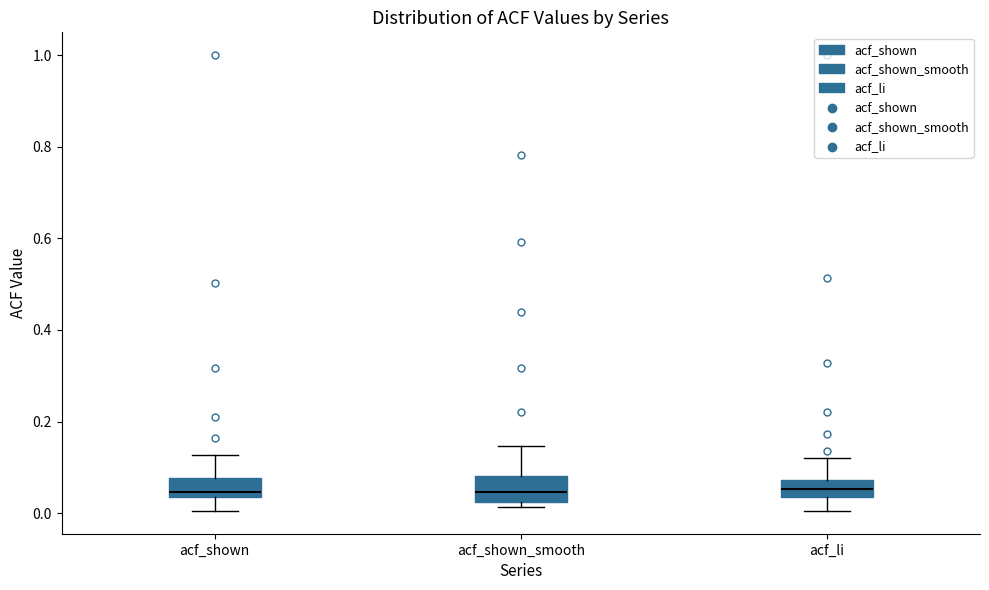

Reading left to right, read every box against the y-axis: the position of its median line, the range the box covers, and the ends of its whiskers. The values are not printed on the chart, so give them approximately, as read against the axis.

acf_shown: median 0.04 (just above the box's lower edge), box 0.04 to 0.08, whiskers 0.00 to 0.12
acf_shown_smooth: median 0.04, box 0.02 to 0.08, whiskers 0.02 (just below the box's lower edge) to 0.14
acf_li: median 0.06, box 0.04 to 0.08, whiskers 0.00 to 0.12